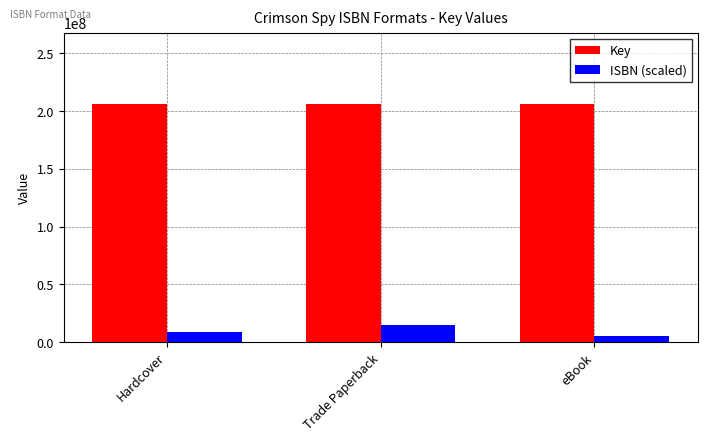

What is the label of the 3rd bar from the left?

eBook